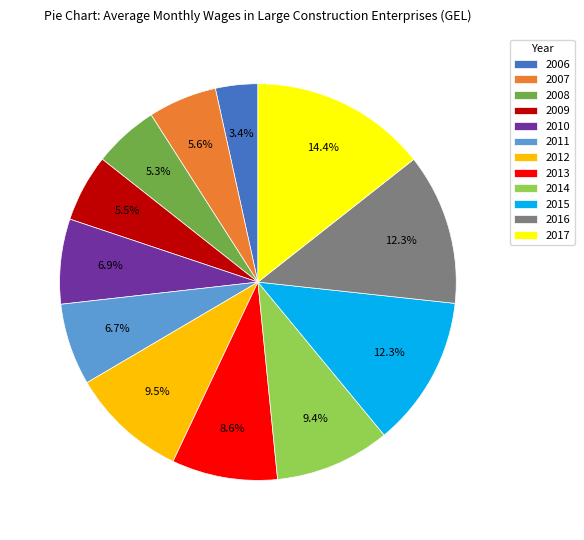

Count the number of slices in the pie.

12